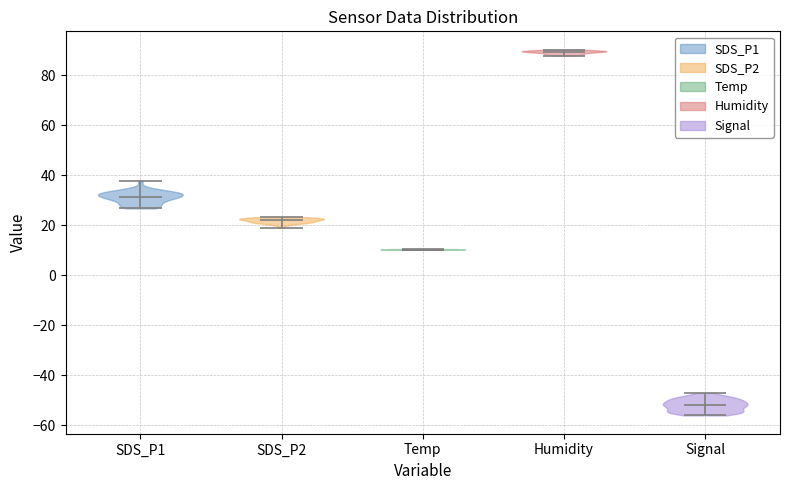

Reading left to right, read every violin against the y-axis: where its median line is, and the lowest and highest points it reaches. The values are not printed on the chart, so give them approximately, as read against the axis.

SDS_P1: median line 32, lowest point 26, highest point 38
SDS_P2: median line 22, lowest point 18, highest point 24
Temp: median line 10, lowest point 10, highest point 10
Humidity: median line 90, lowest point 88, highest point 90
Signal: median line -52, lowest point -56, highest point -46